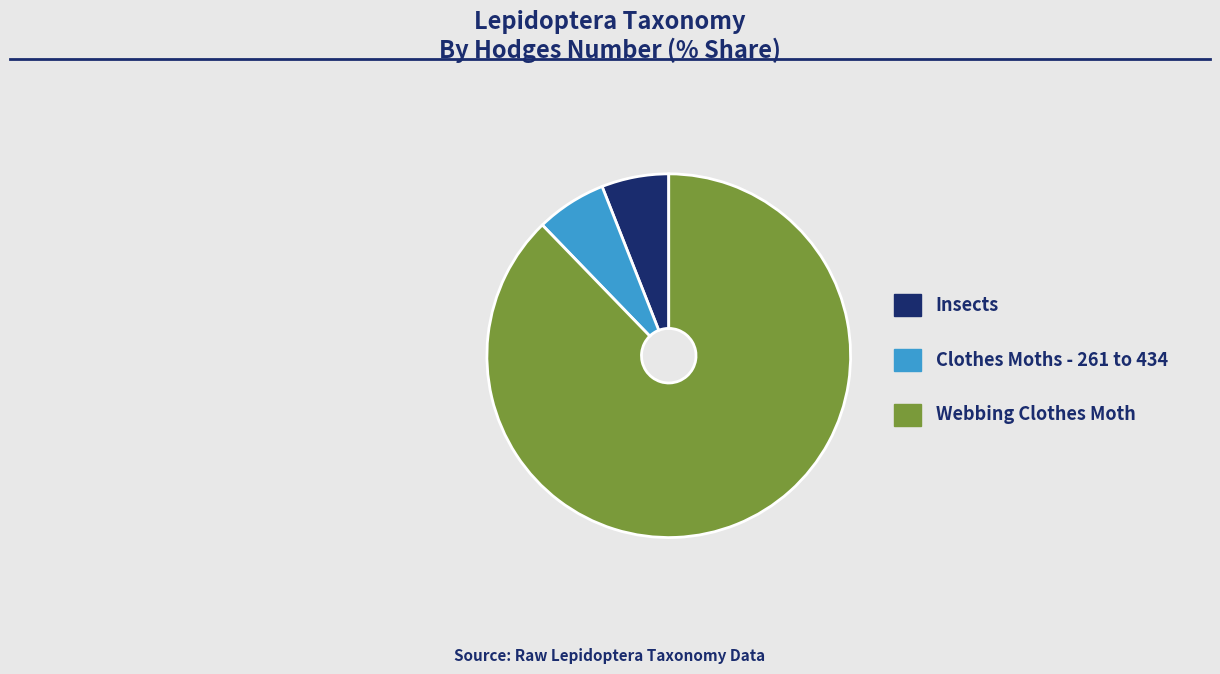

Do Insects and Webbing Clothes Moth together represent more than half of the pie?

Yes